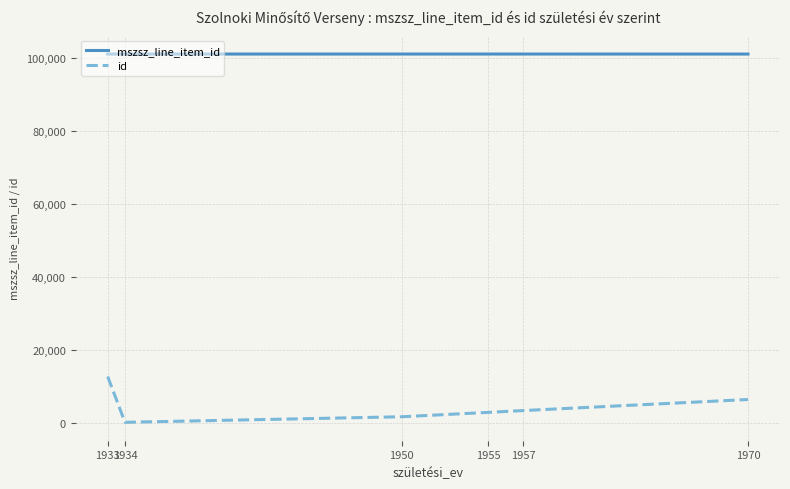

True or false: id and mszsz_line_item_id cross at least once.

False